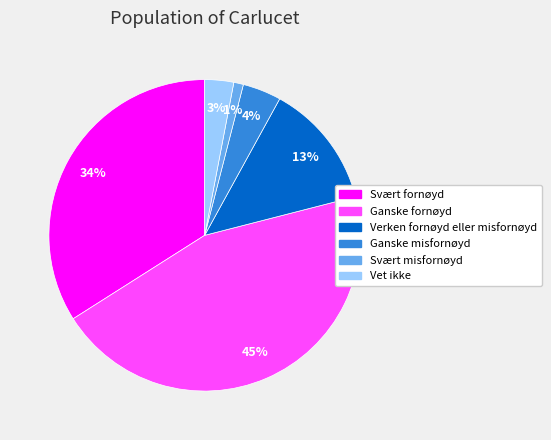

How many segments does this pie chart have?

6